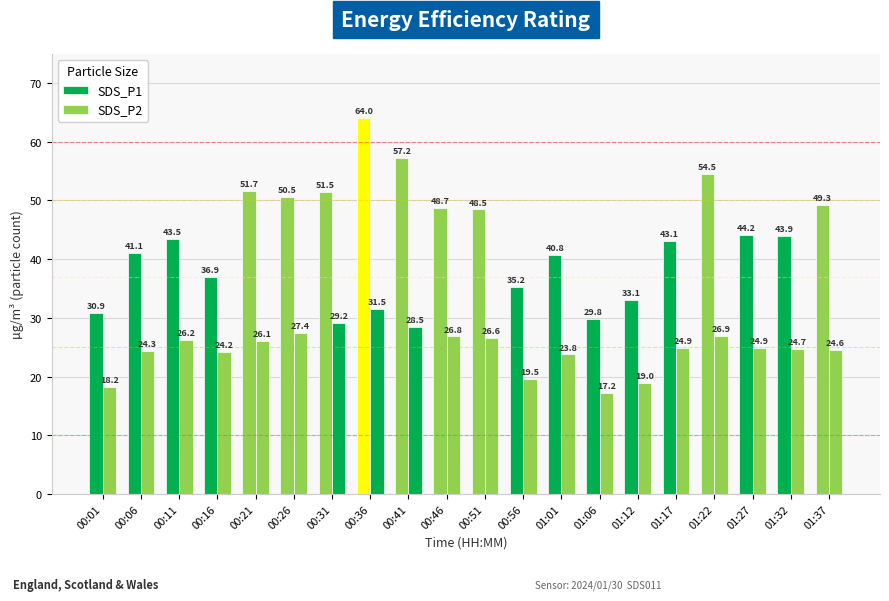

What is the difference between the maximum and second lowest values in the SDS_P2 series?

13.3